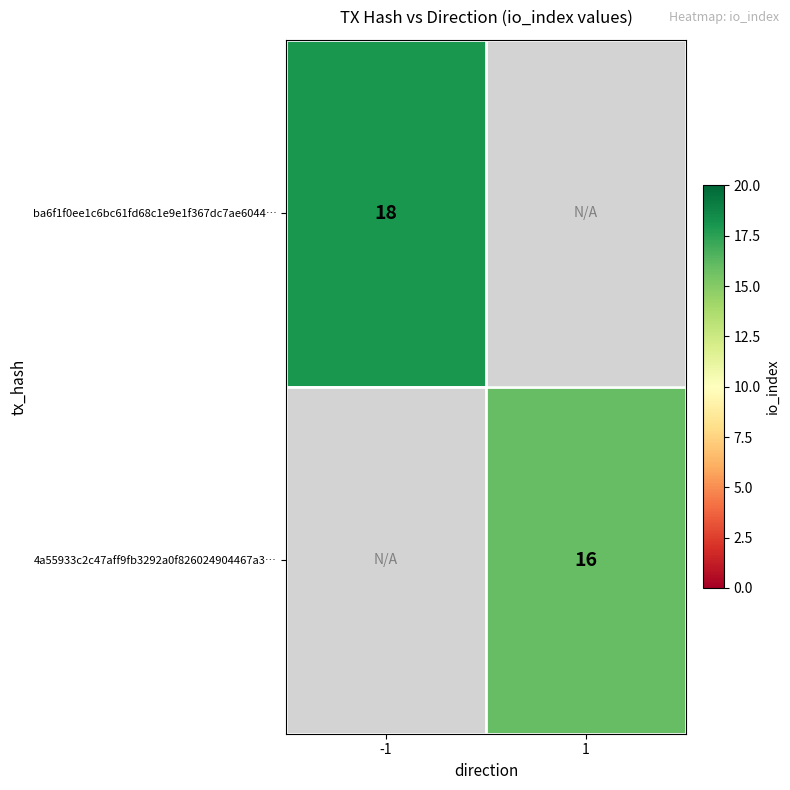

Is it true that 4a55933c2c47aff9fb3292a0f826024904467a3… equals 16 at 1?

True